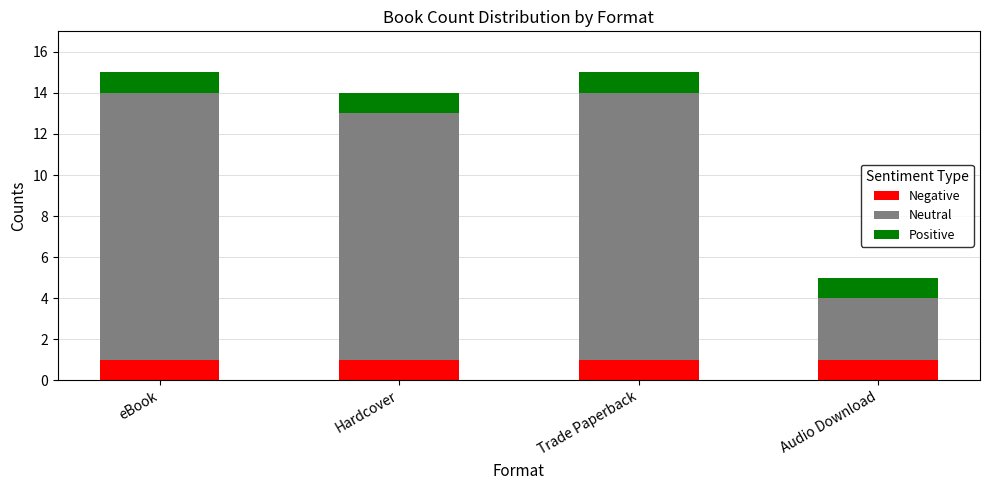

Does the chart contain any negative values?

No